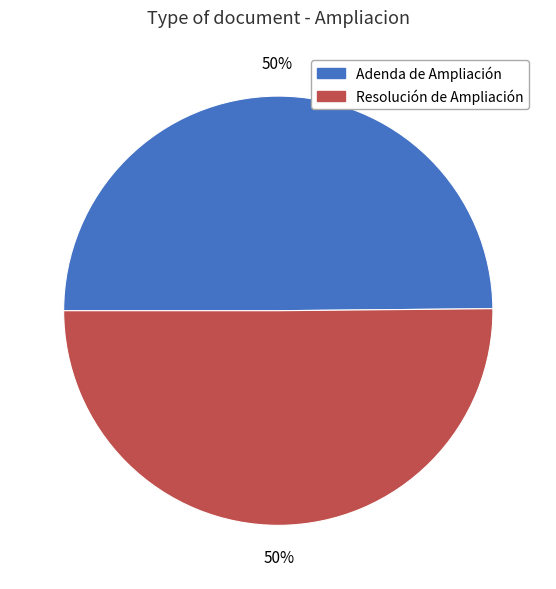

What percentage is the Resolución de Ampliación slice, to the nearest percent?

50%